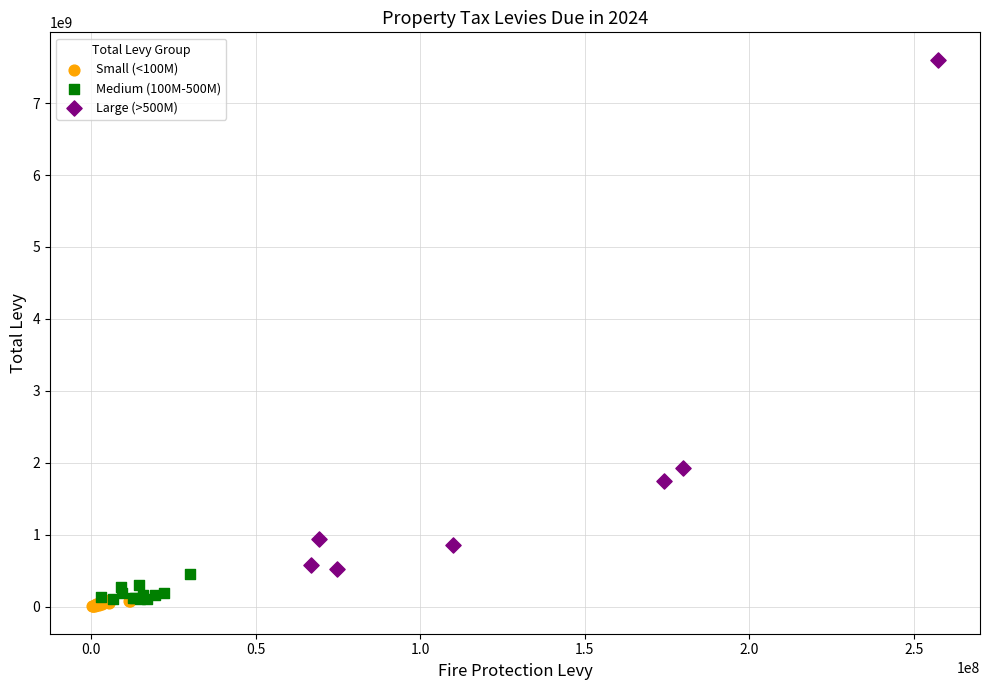

Which series reaches the maximum Y coordinate?

Large (>500M)